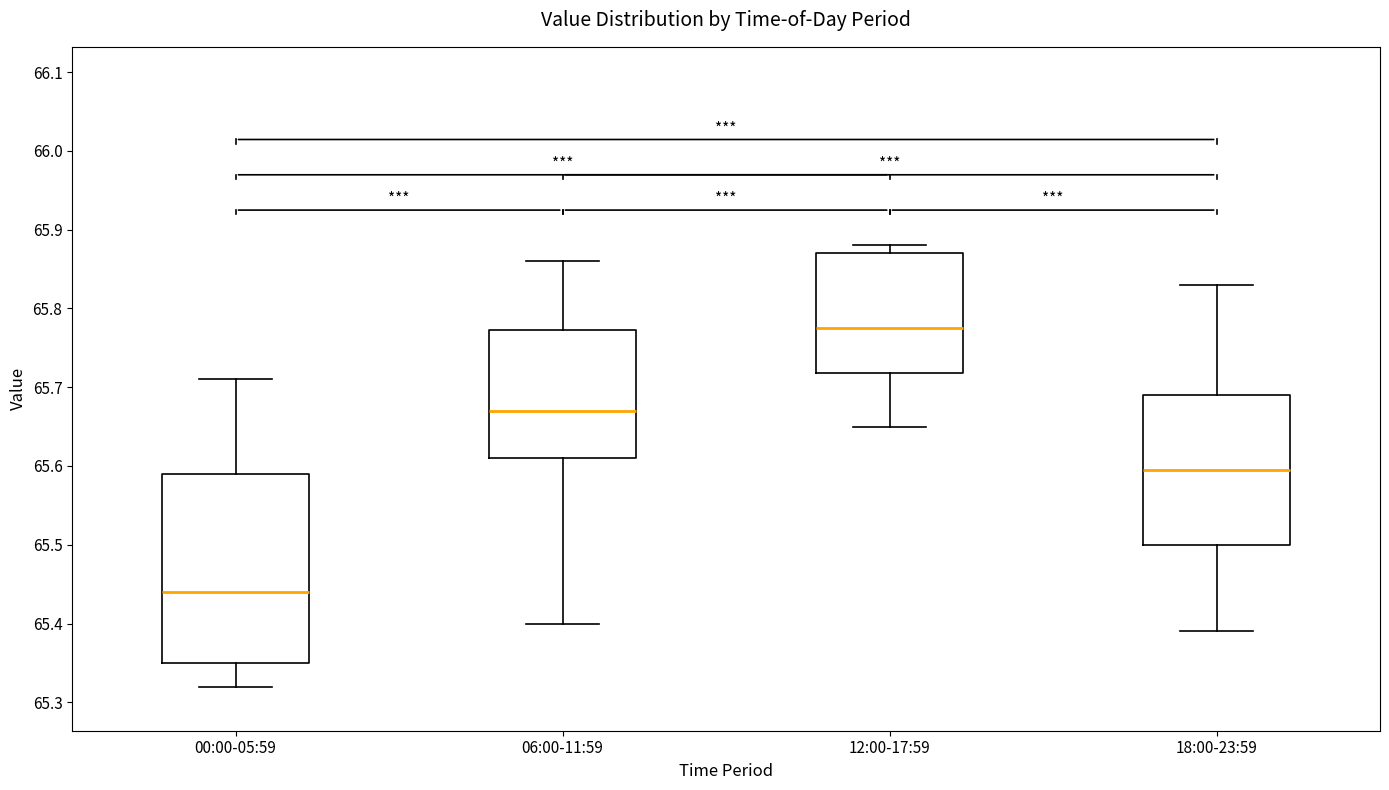

Comparing the boxes themselves (not the whiskers), which one is the tallest?

00:00-05:59